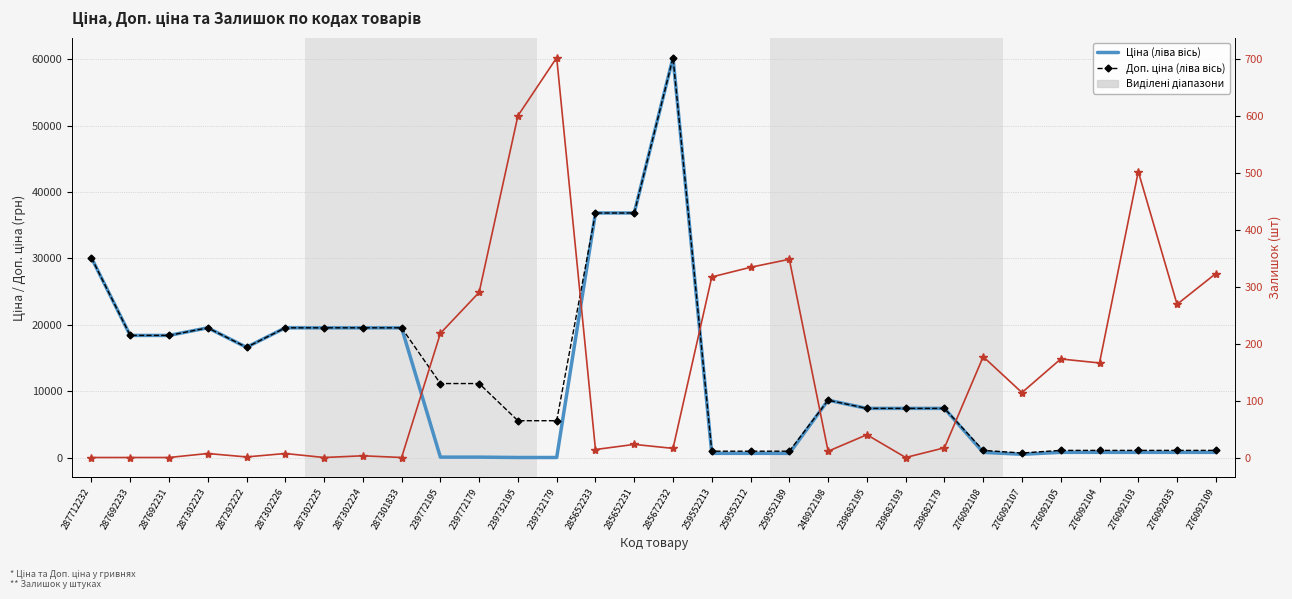

The Доп. ціна (ліва вісь) series shows 1858.7 at 276092105. True or false?

False